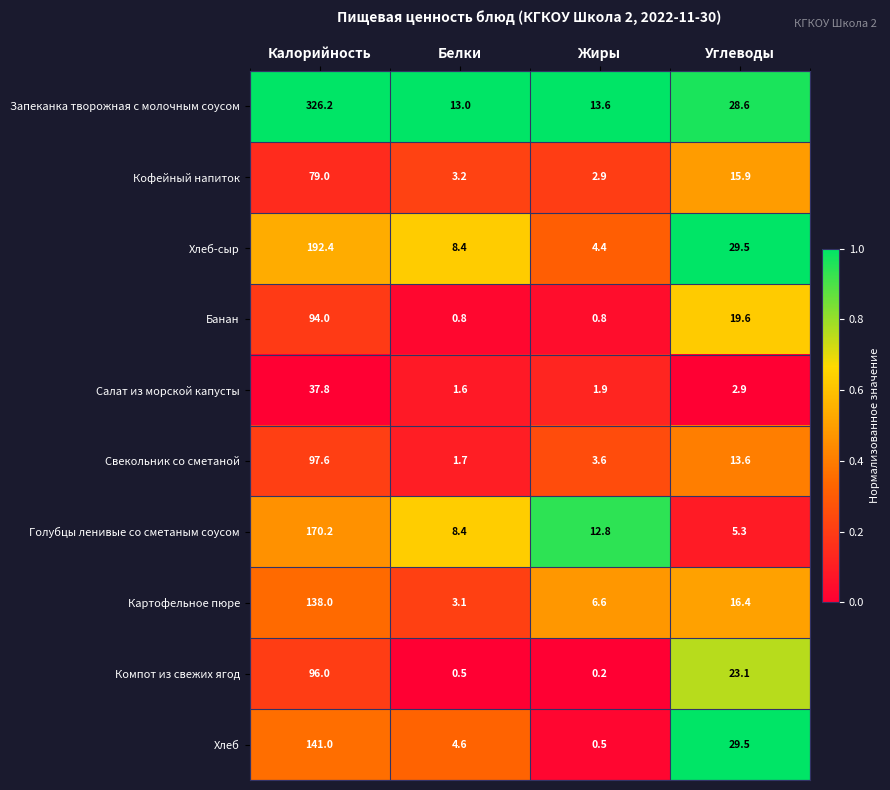

The value of Запеканка творожная с молочным соусом at Белки is 13.0. True or false?

True